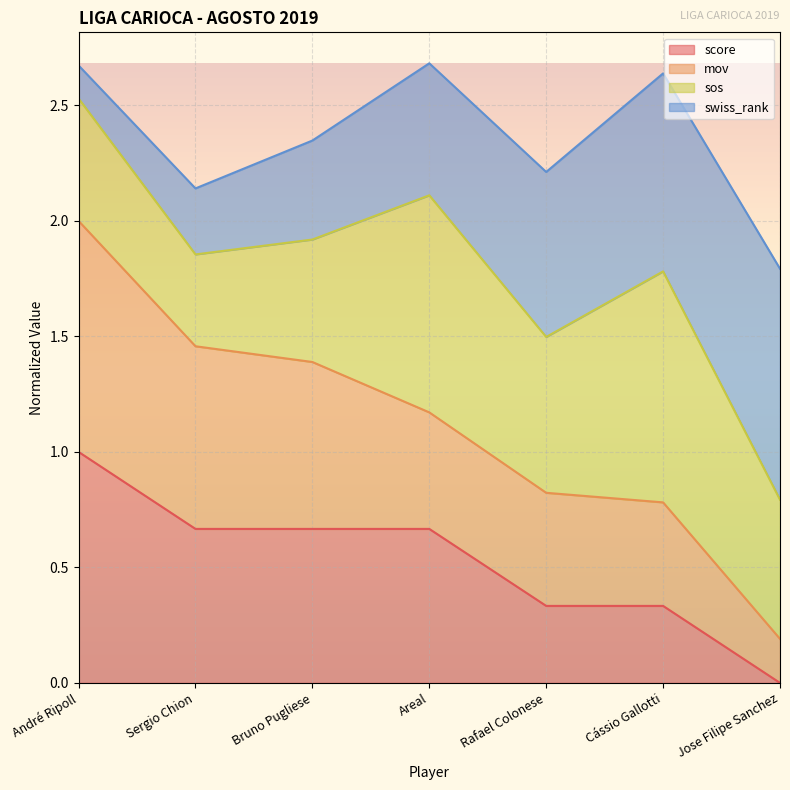

What is the label of the 7th point from the left?

Jose Filipe Sanchez